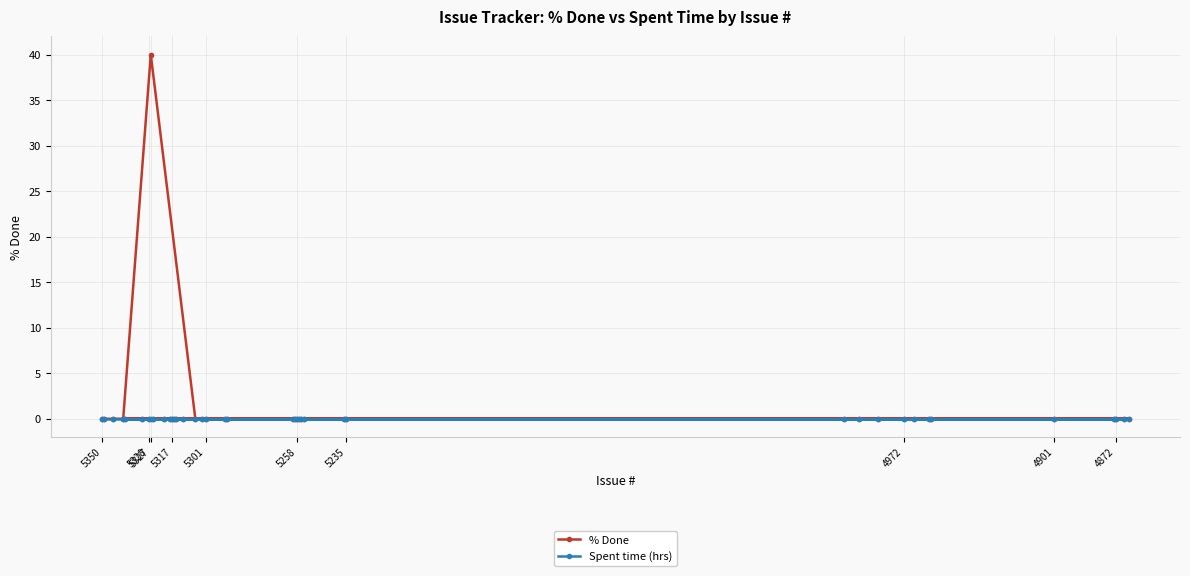

Which series has the widest spread of values?

% Done